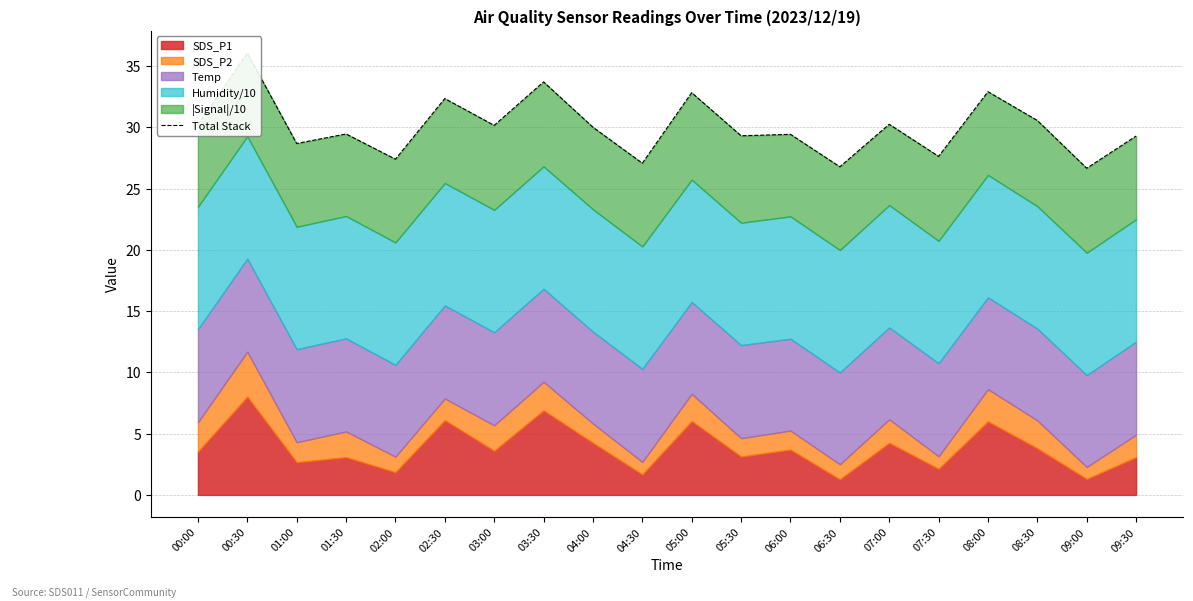

What is the change in value from 01:00 to 02:30?

+3.7